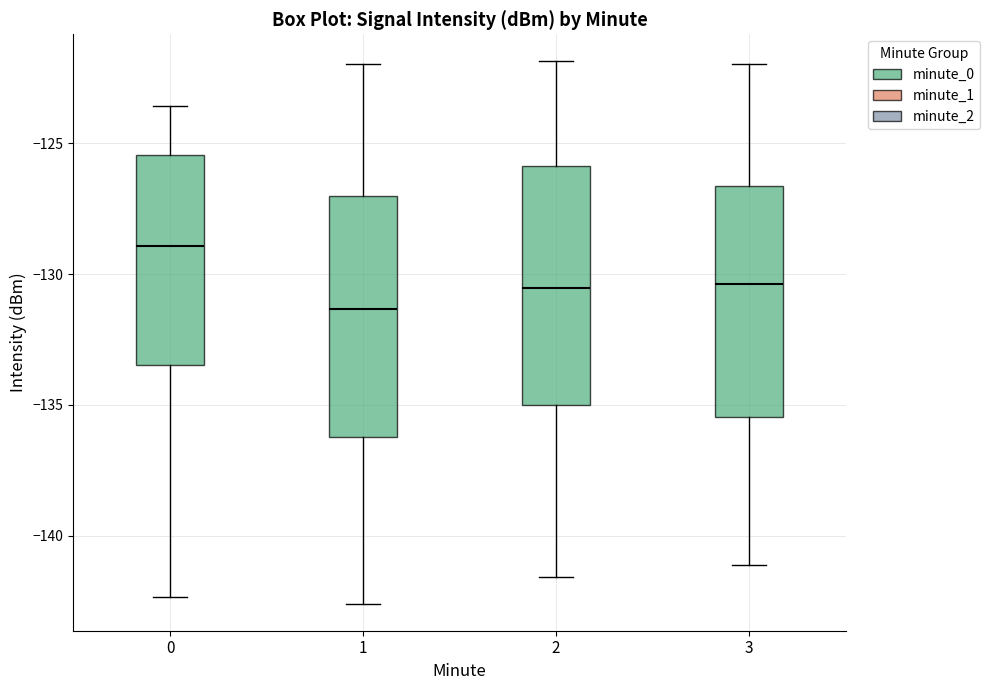

Which box's median line is the highest?

0